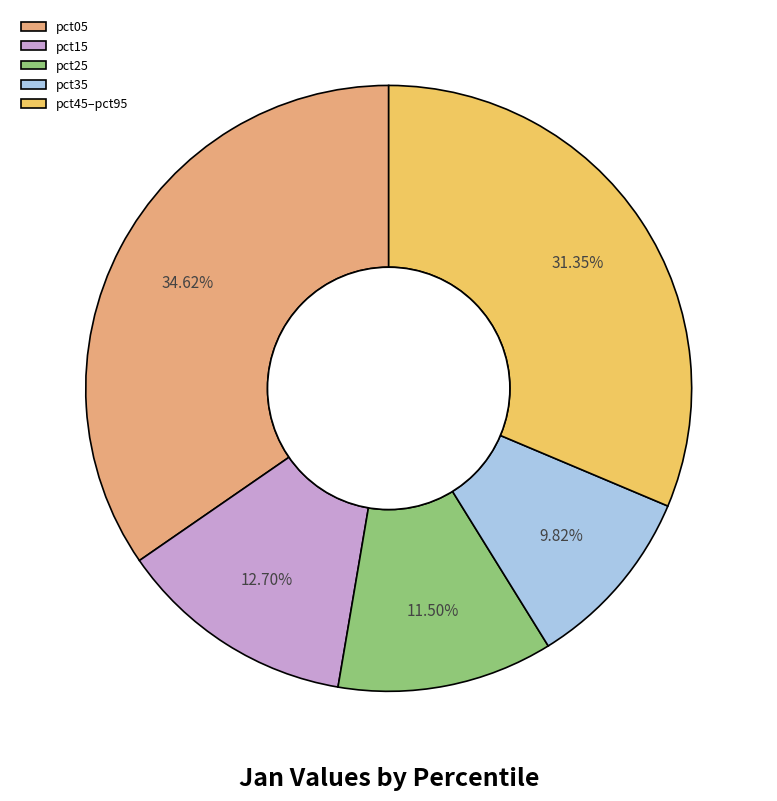

The pct05 slice represents 26% of the pie. True or false?

False